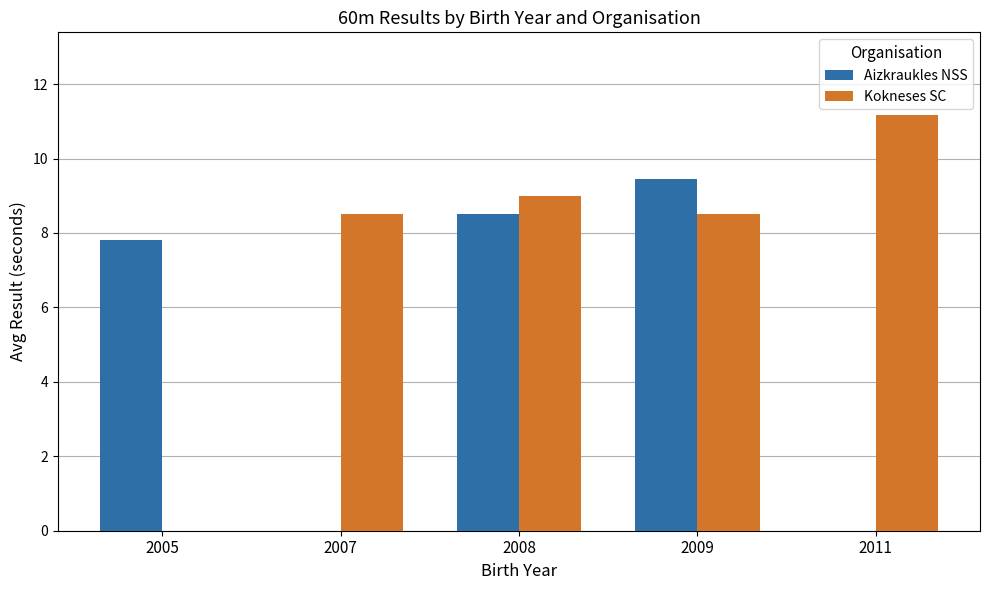

The value of Aizkraukles NSS at 2009 is 9.4. True or false?

True